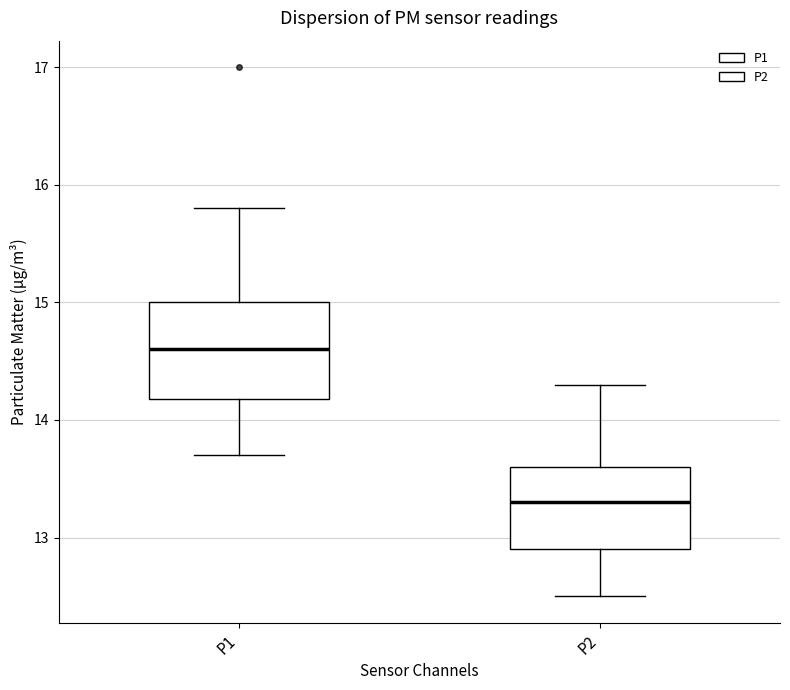

Which box's median line is the highest?

P1